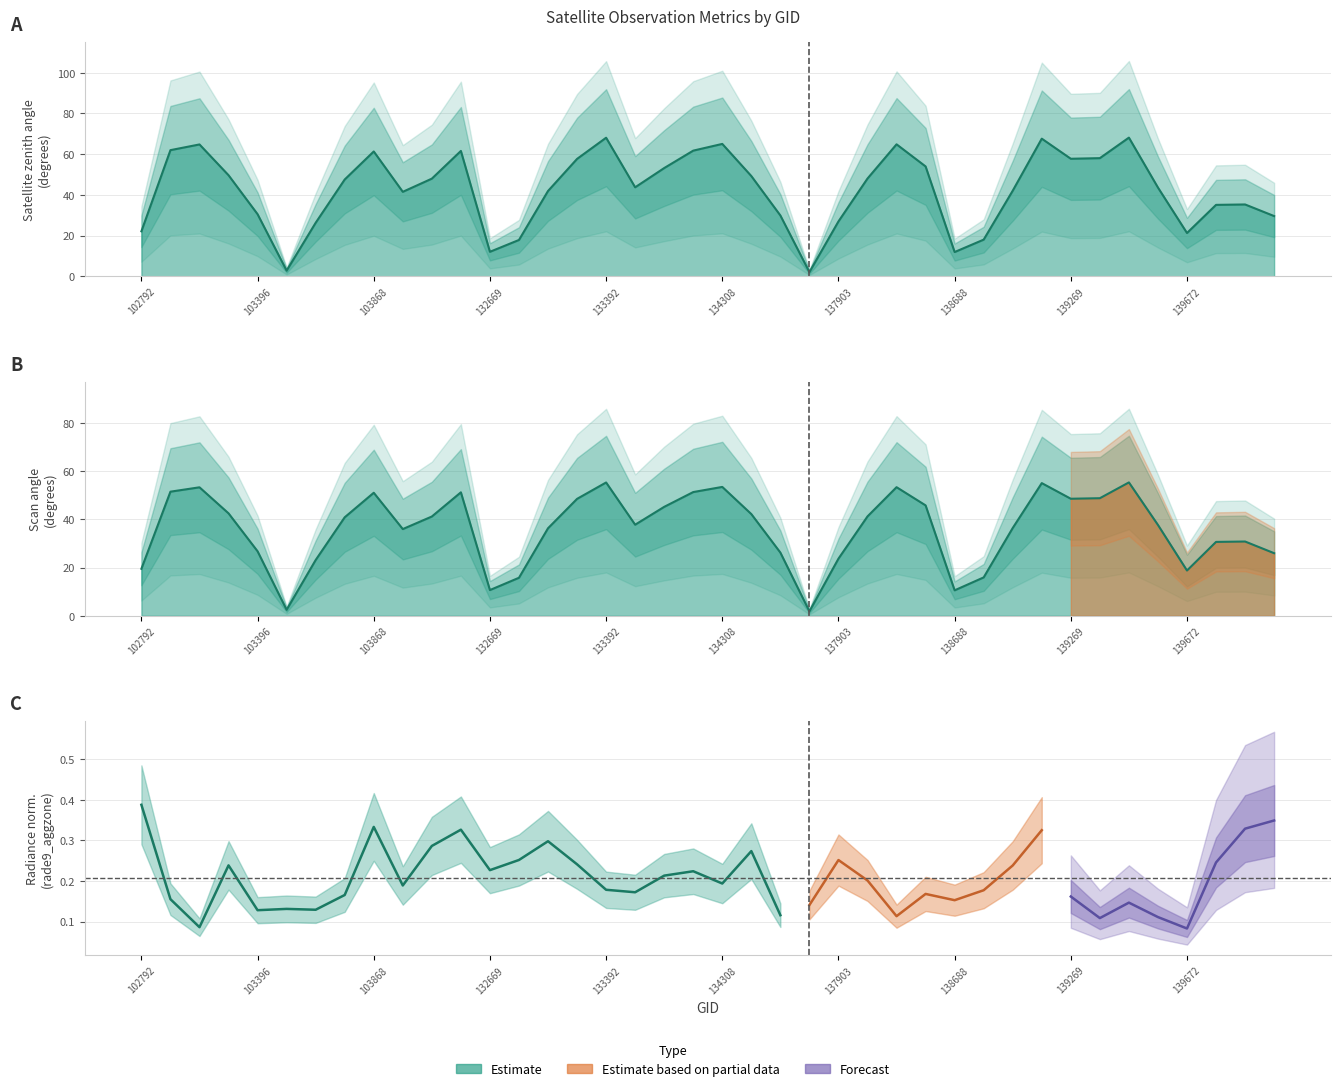

At which category does scan_angle reach its first local peak?

103270